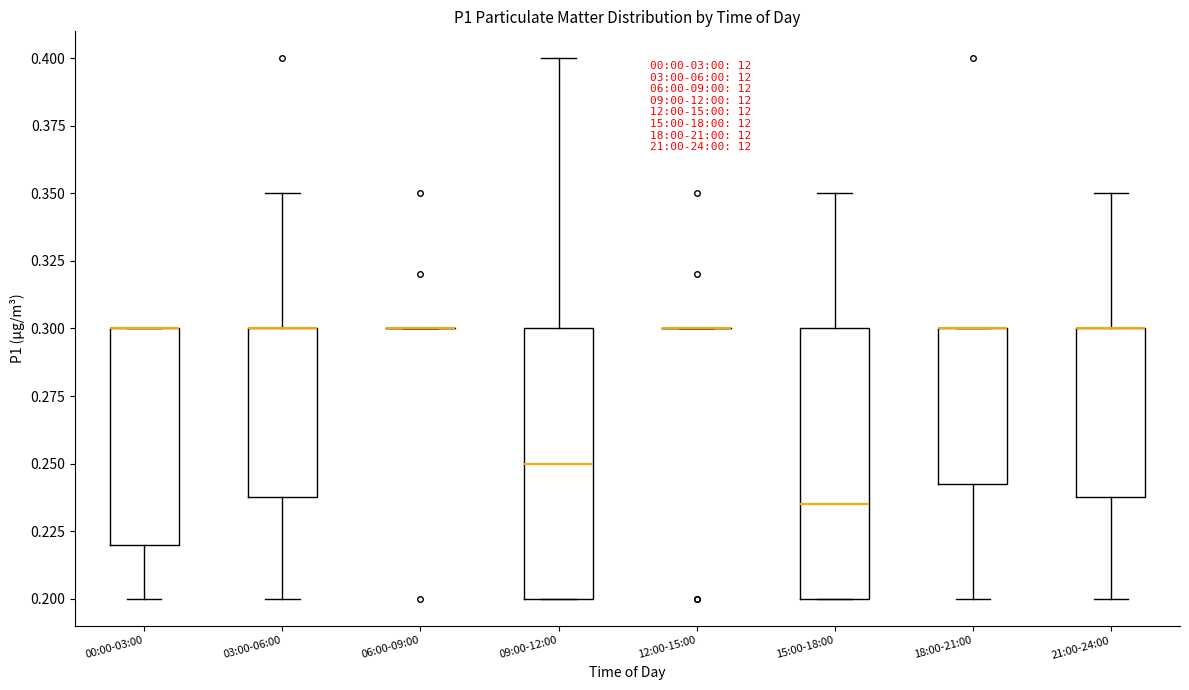

Reading left to right, transcribe this box plot: for each box, give where its median line is, the range the box spans, and where its two whiskers end, as read against the y-axis. The values are not printed on the chart, so give them approximately, as read against the axis.

00:00-03:00: median 0.300 (drawn on the box's upper edge), box 0.220 to 0.300, whiskers 0.200 to 0.300
03:00-06:00: median 0.300 (drawn on the box's upper edge), box 0.240 to 0.300, whiskers 0.200 to 0.350
06:00-09:00: box collapsed to a line at 0.300, whiskers 0.300 to 0.300
09:00-12:00: median 0.250, box 0.200 to 0.300, whiskers 0.200 to 0.400
12:00-15:00: box collapsed to a line at 0.300, whiskers 0.300 to 0.300
15:00-18:00: median 0.235, box 0.200 to 0.300, whiskers 0.200 to 0.350
18:00-21:00: median 0.300 (drawn on the box's upper edge), box 0.245 to 0.300, whiskers 0.200 to 0.300
21:00-24:00: median 0.300 (drawn on the box's upper edge), box 0.240 to 0.300, whiskers 0.200 to 0.350